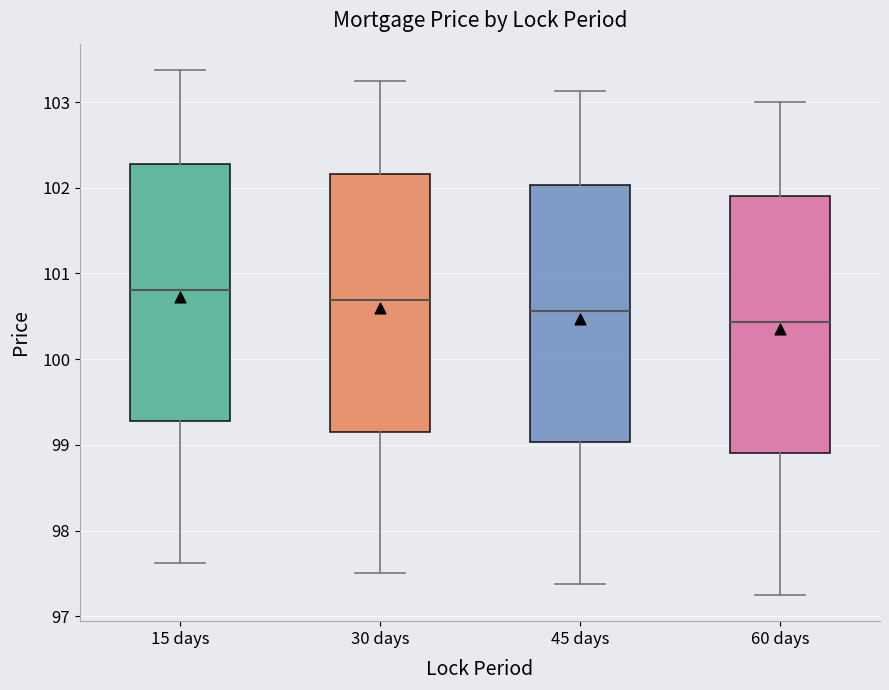

Reading left to right, transcribe this box plot: for each box, give where its median line is, the range the box spans, and where its two whiskers end, as read against the y-axis. The values are not printed on the chart, so give them approximately, as read against the axis.

15 days: median 100.8, box 99.3 to 102.3, whiskers 97.6 to 103.4
30 days: median 100.7, box 99.2 to 102.2, whiskers 97.5 to 103.3
45 days: median 100.6, box 99.0 to 102.0, whiskers 97.4 to 103.1
60 days: median 100.4, box 98.9 to 101.9, whiskers 97.3 to 103.0